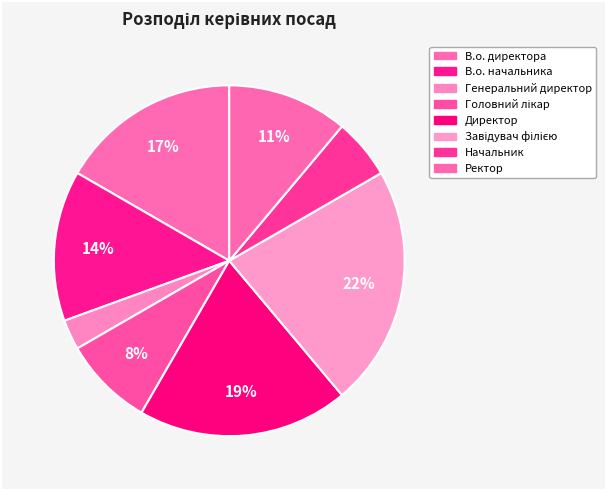

Count the number of slices in the pie.

8